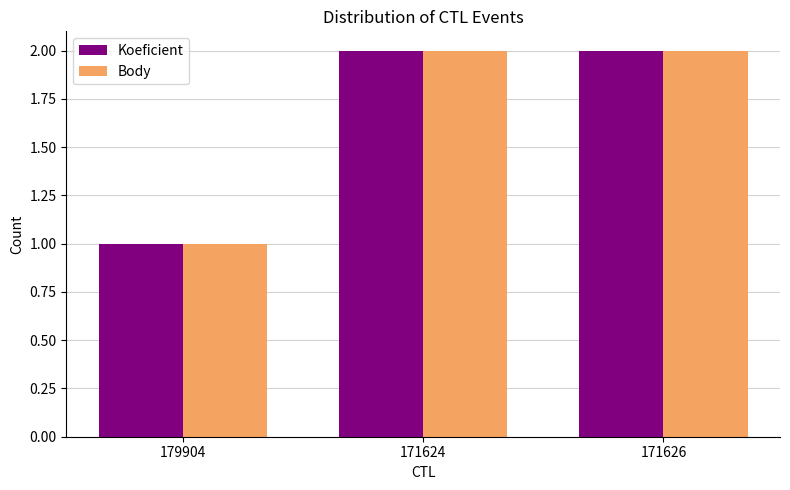

Reading left to right, transcribe all the data shown in this chart.

Koeficient: 1	2	2
Body: 1	2	2